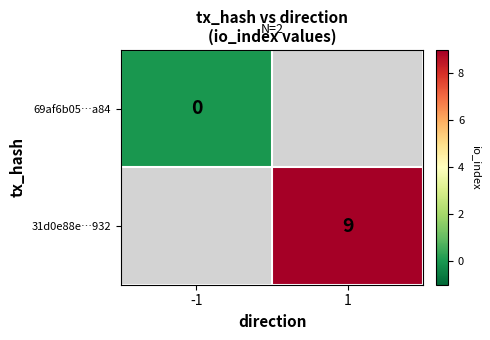

At how many categories does at least one series exceed 0?

1